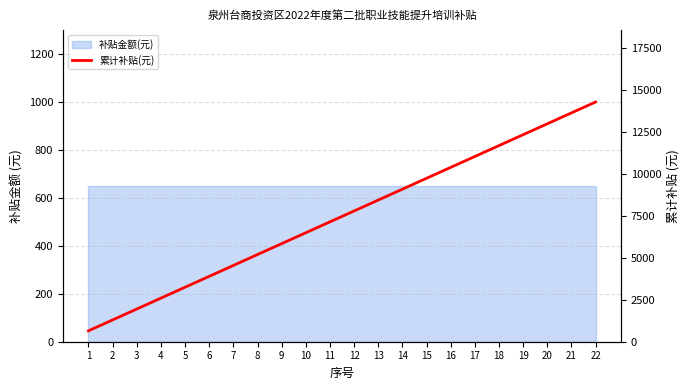

What is the value of the 18th point from the left?

11700